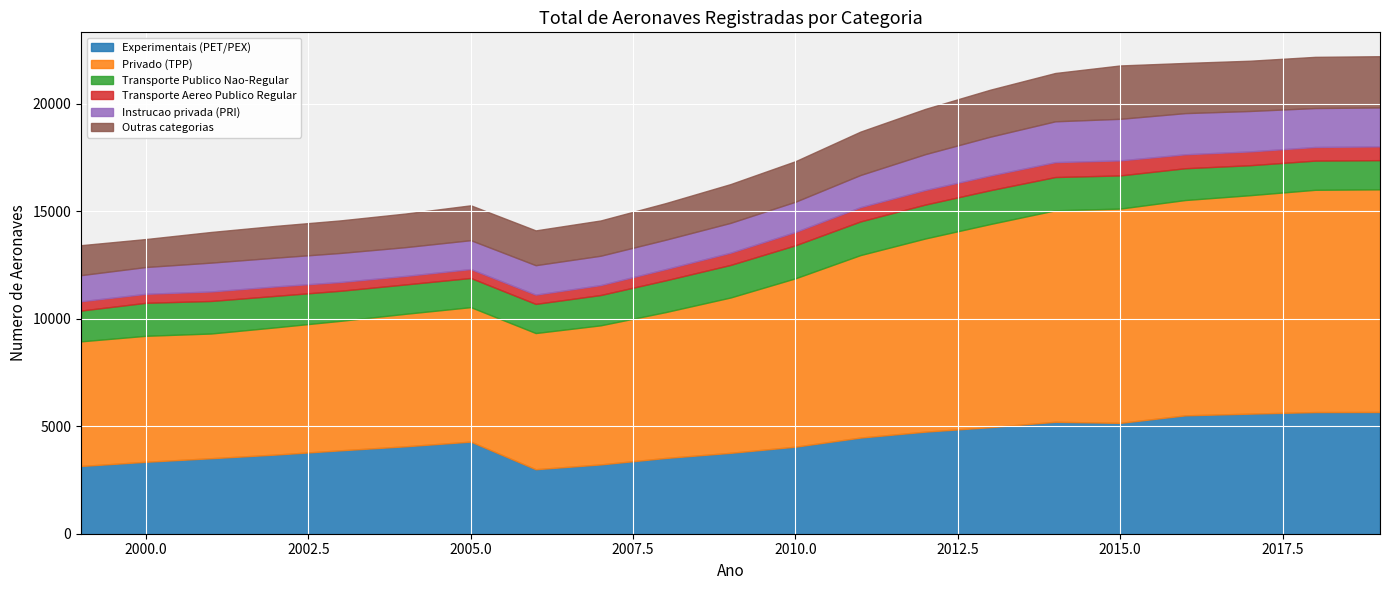

What are all the series names shown in the legend?

Experimentais (PET/PEX), Privado (TPP), Transporte Publico Nao-Regular, Transporte Aereo Publico Regular, Instrucao privada (PRI), Outras categorias